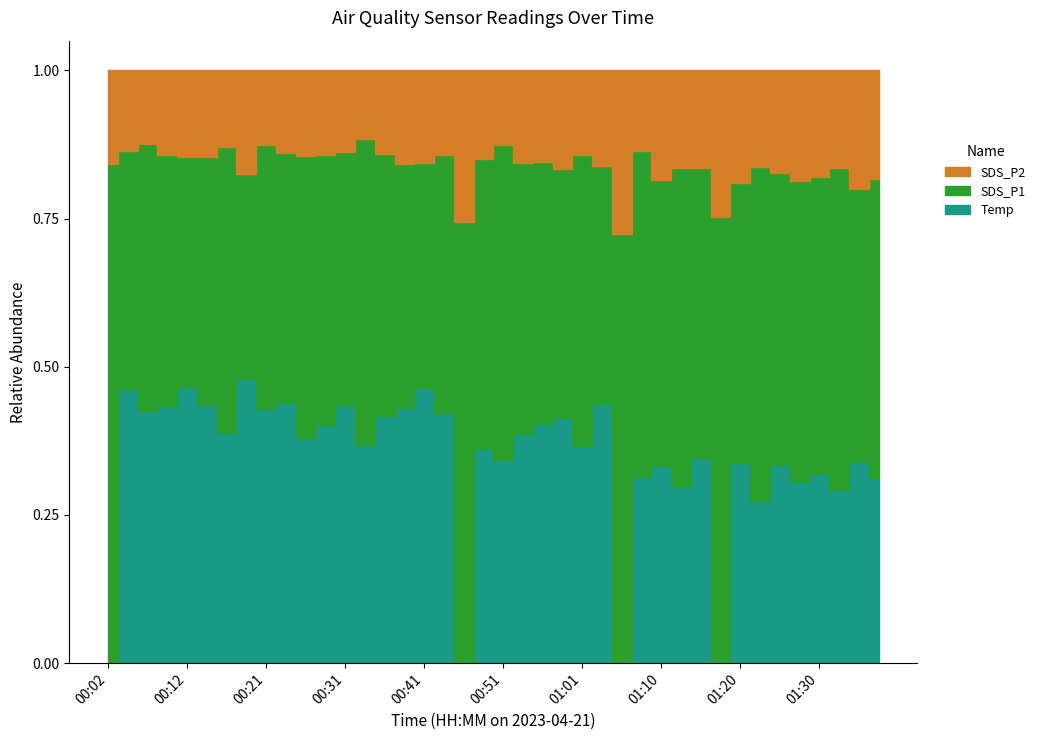

What is the label of the 10th point from the left?

00:24